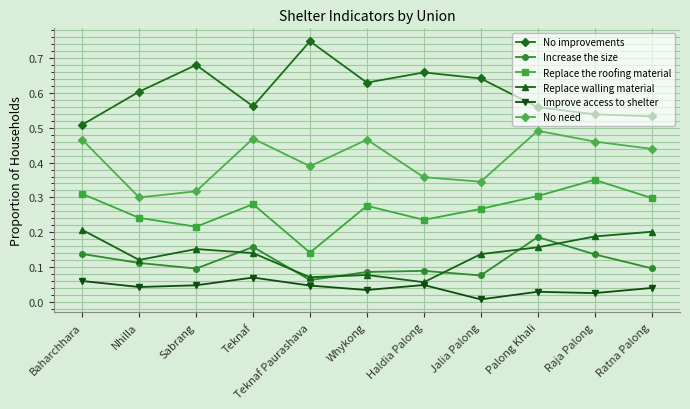

True or false: Replace walling material has a value of 0.1 at Haldia Palong.

True